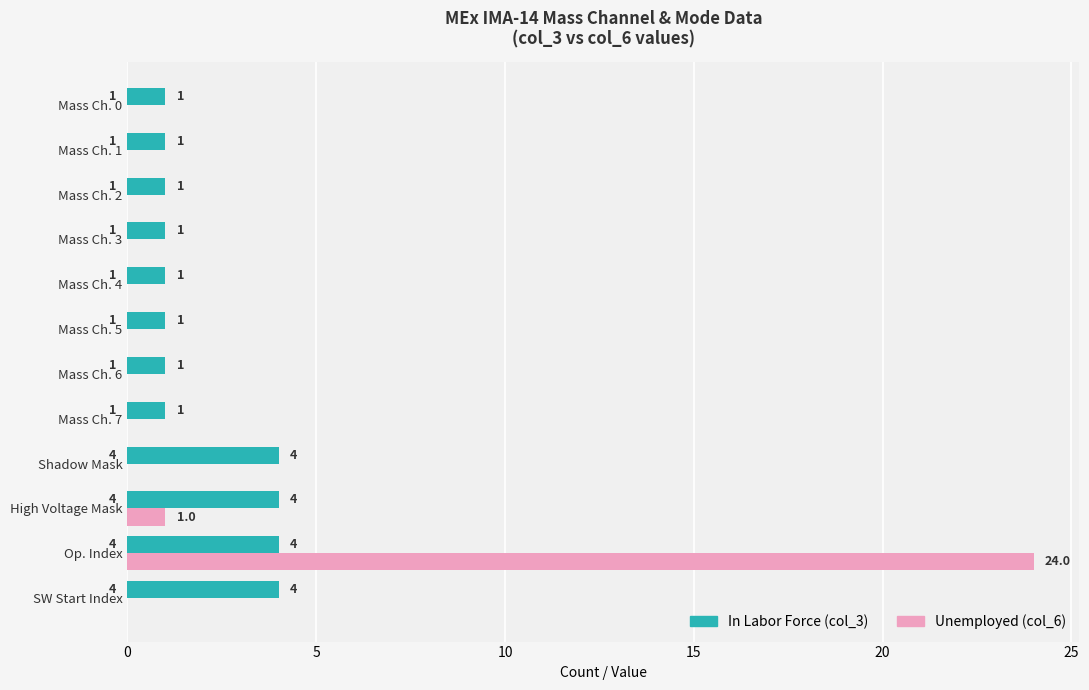

How many distinct data groups are displayed?

2